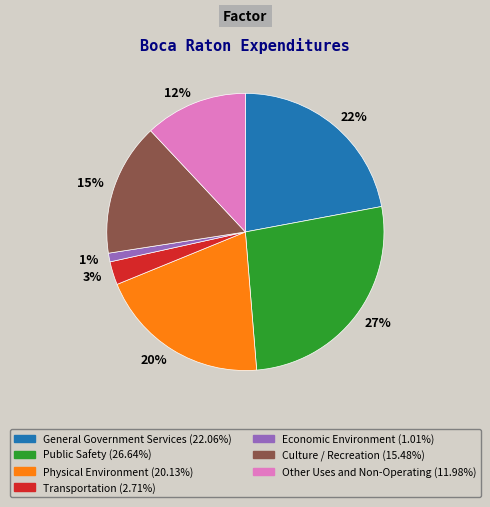

What percentage is the 22% slice, to the nearest percent?

22%